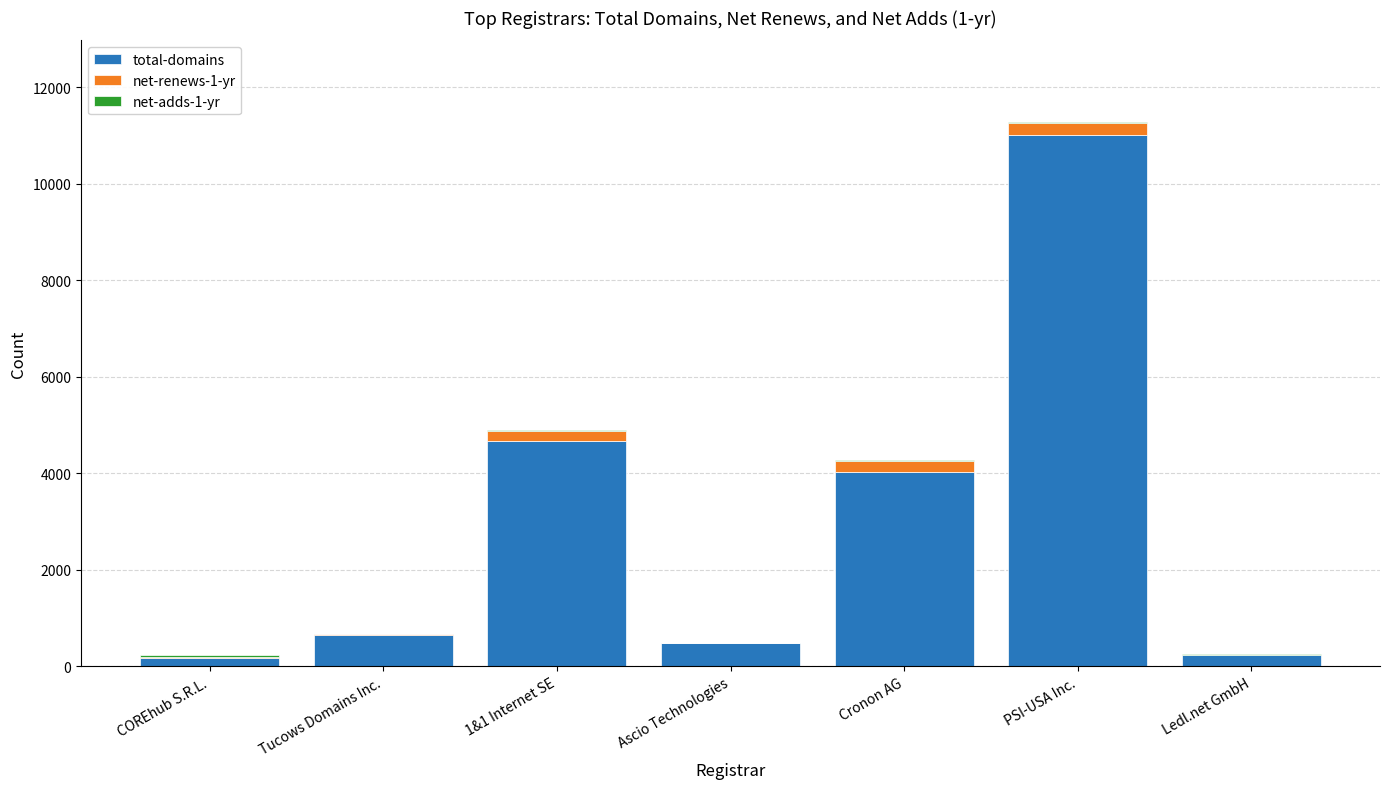

At which category is the sum across all series the highest?

PSI-USA Inc.